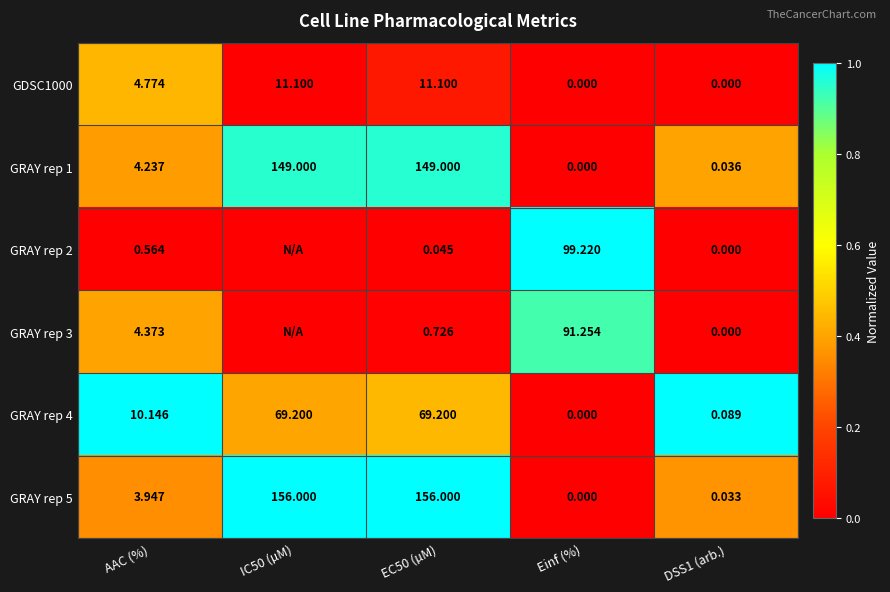

What is the difference between the maximum and second lowest values in the GRAY rep 1 series?

0.6